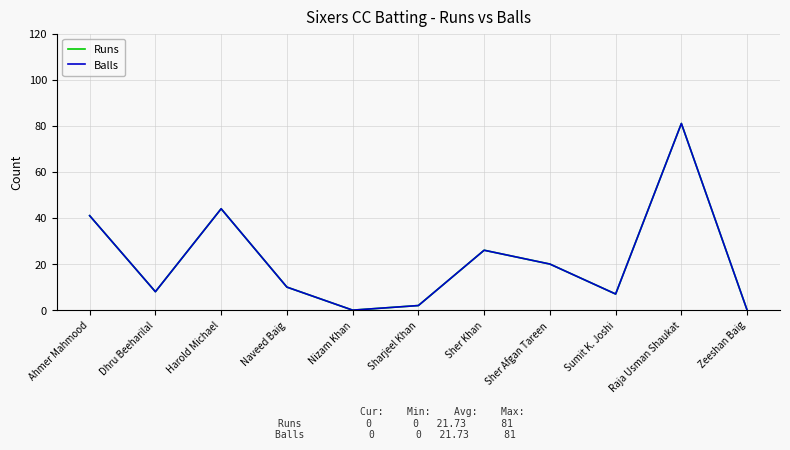

Does the chart display data point markers on the line(s)?

No